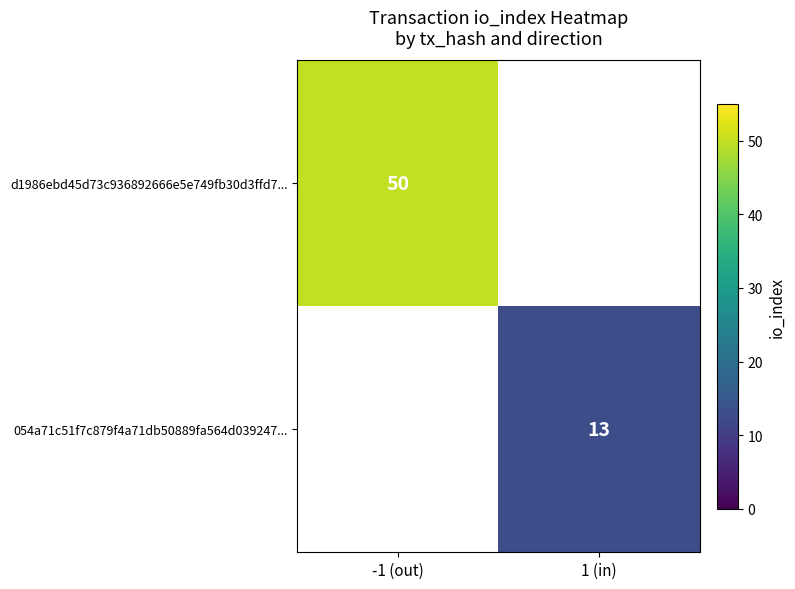

True or false: d1986ebd45d73c936892666e5e749fb30d3ffd7... has a value of 20 at -1 (out).

False